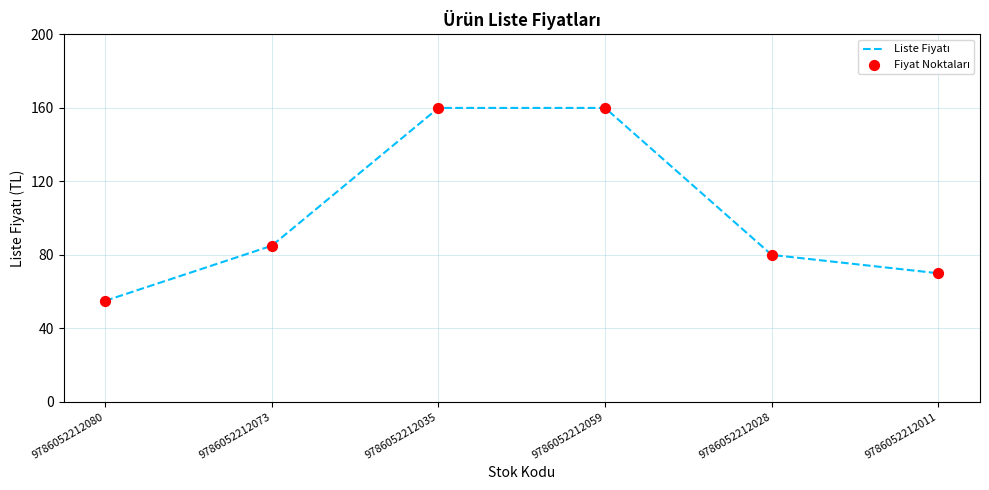

What is the change in value from 9786052212073 to 9786052212028?

-5